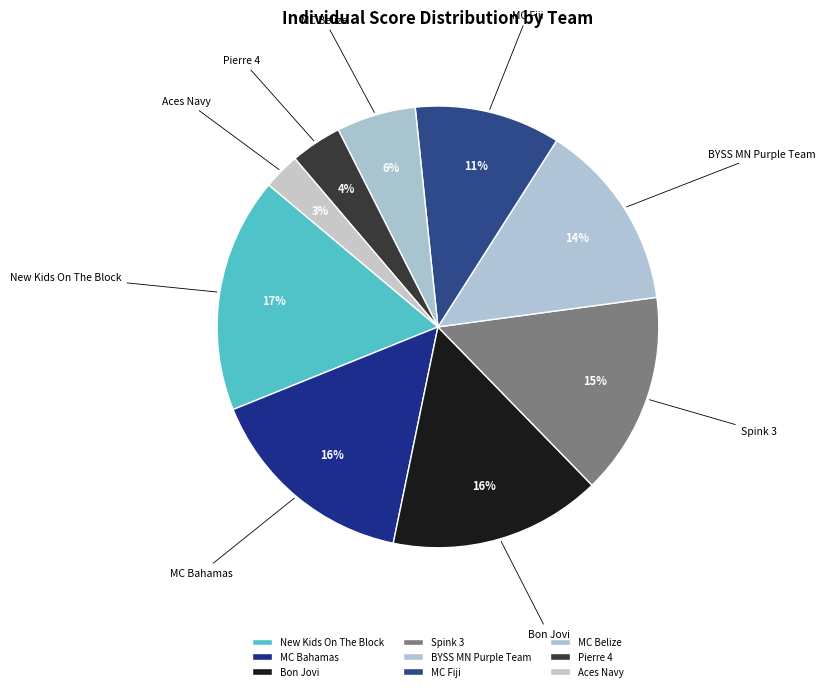

What is the ratio of the value at MC Belize to the value at Spink 3?

0.4